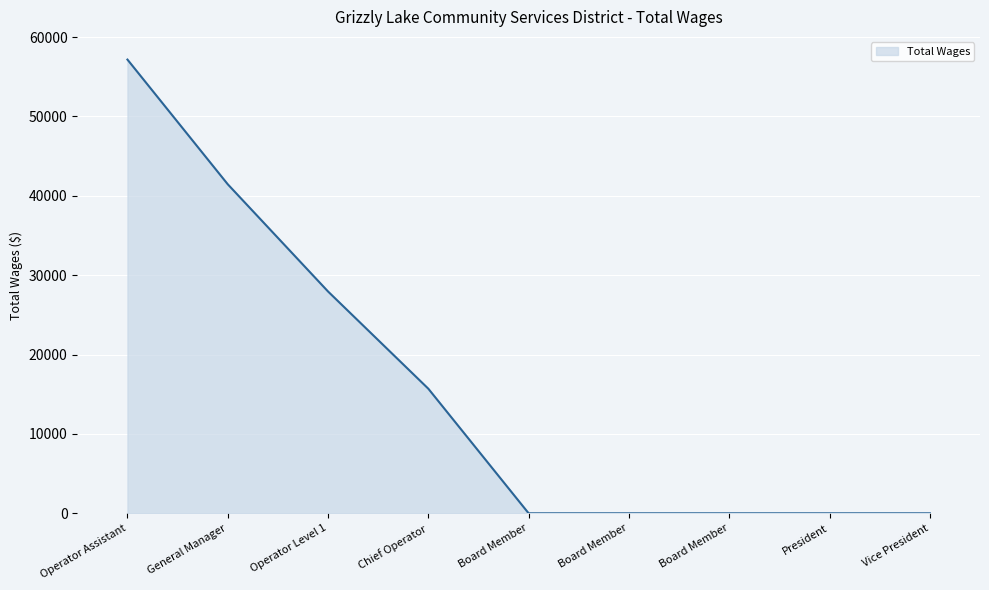

Does the chart display data point markers on the line(s)?

No